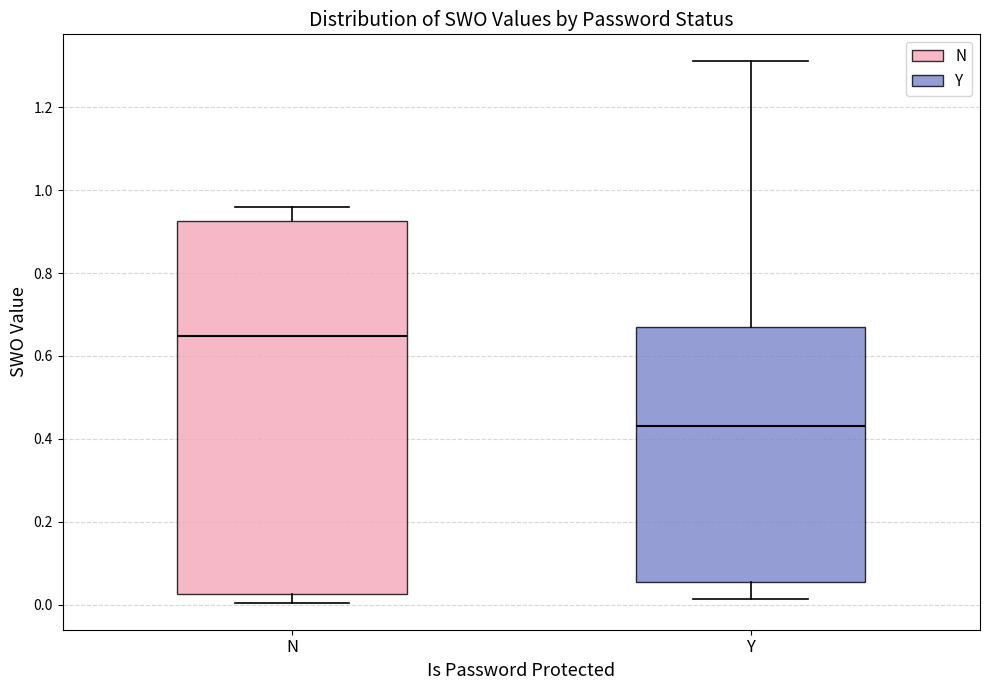

Which box has the lowest median line?

Y